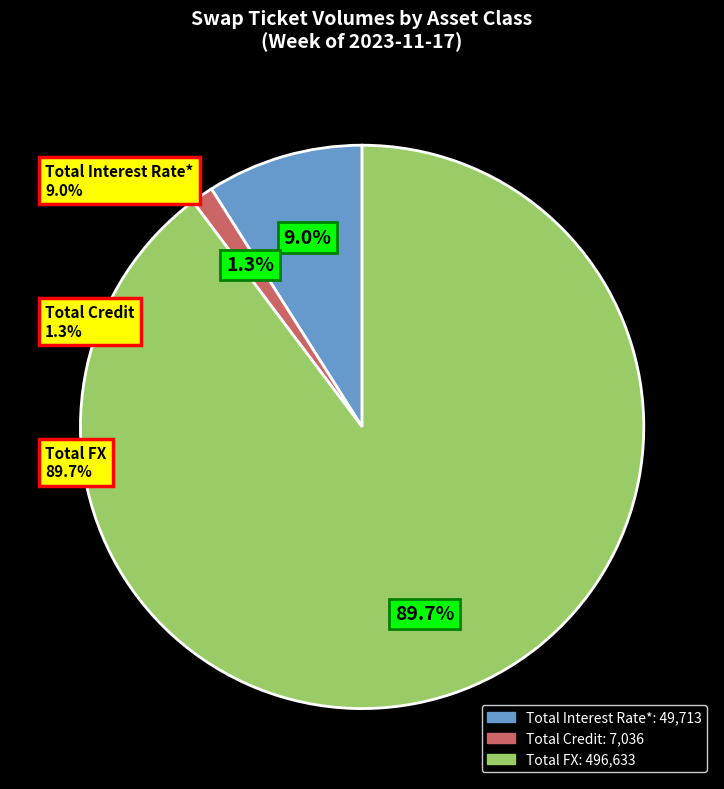

What portion of the pie excludes Total FX?

10.3%